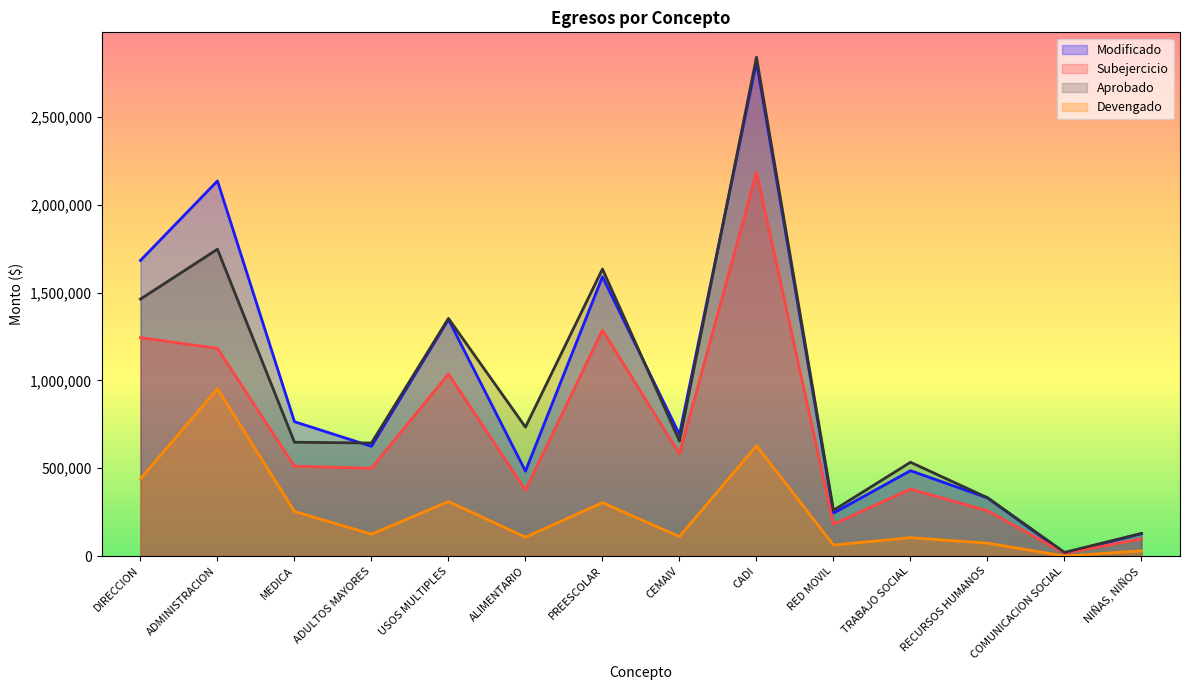

Which category has the highest value in the Devengado series?

ADMINISTRACION